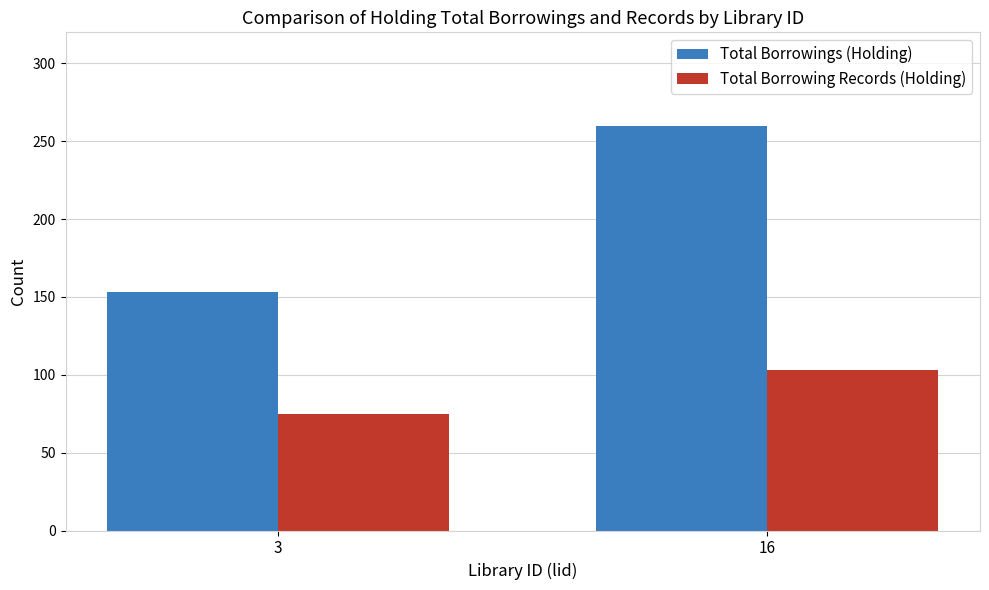

What is the smallest value displayed?

75